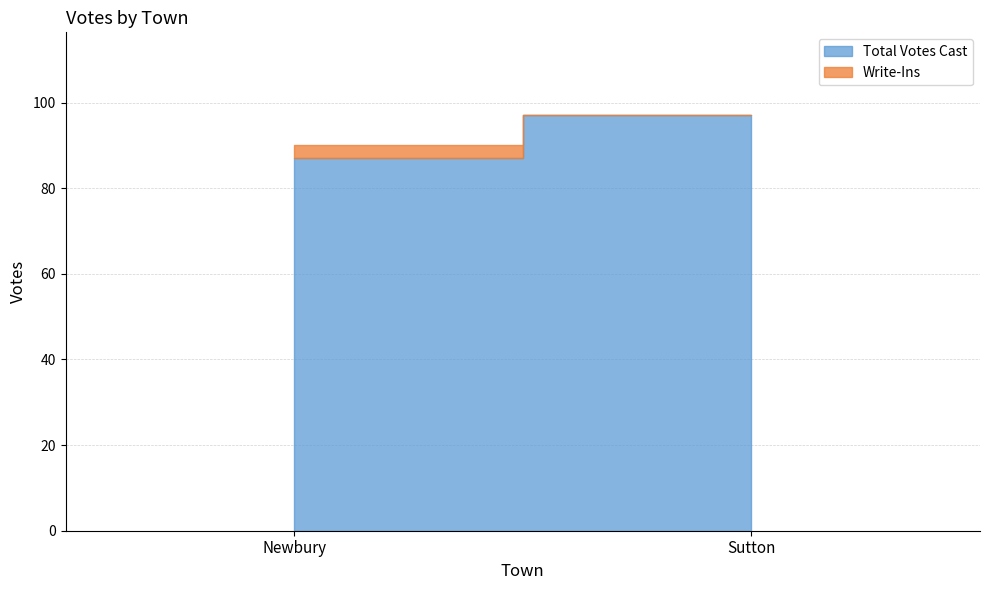

At Newbury, list the series in order from smallest to largest.

Write-Ins, Total Votes Cast